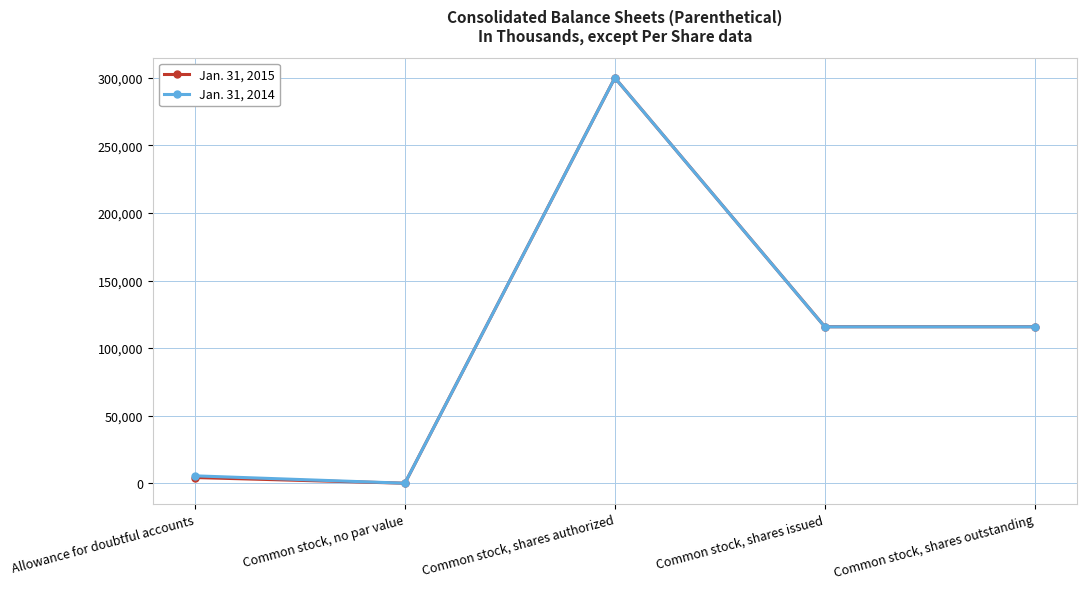

What is the maximum value shown in the chart?

300000